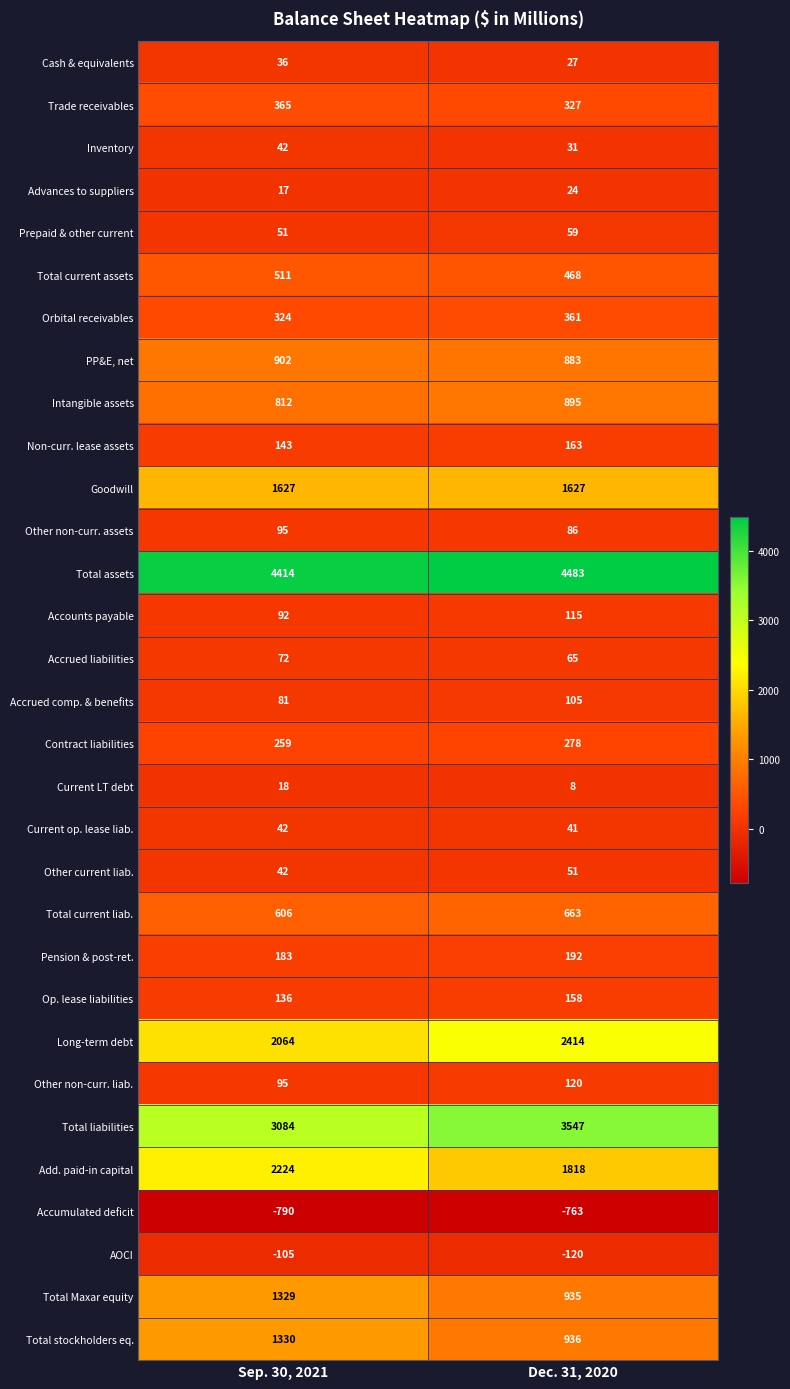

True or false: Accrued comp. & benefits has a value of 54 at Sep. 30, 2021.

False